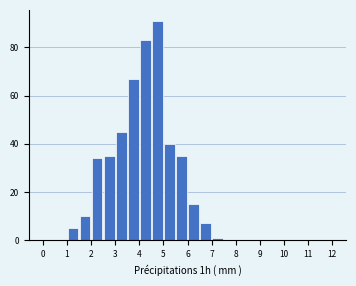

Over which range of the x-axis is the bar tallest?

4.5 to 5.0